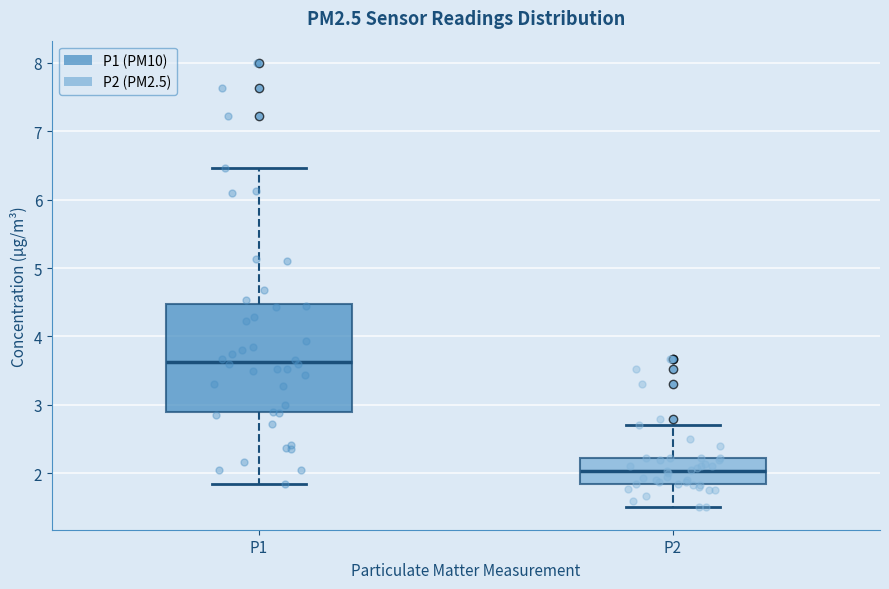

Reading left to right, read every box against the y-axis: the position of its median line, the range the box covers, and the ends of its whiskers. The values are not printed on the chart, so give them approximately, as read against the axis.

P1: median 3.6, box 2.9 to 4.5, whiskers 1.9 to 6.5
P2: median 2.0, box 1.8 to 2.2, whiskers 1.5 to 2.7